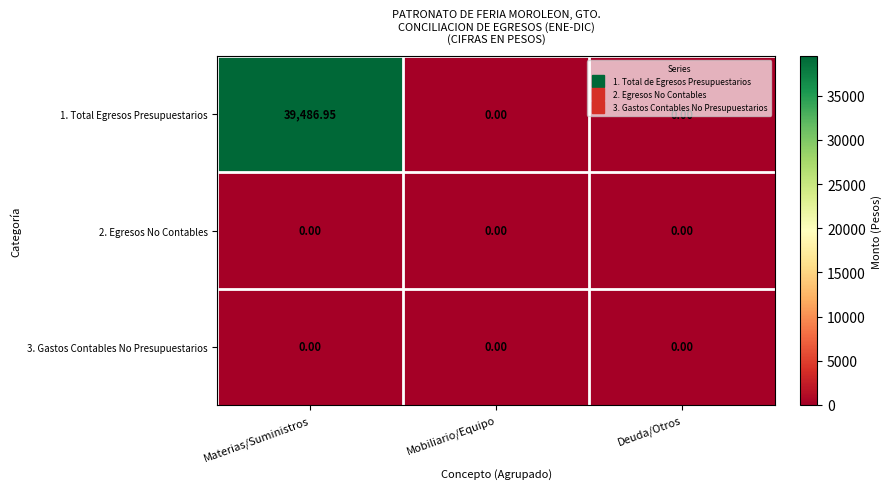

At which label does 1. Total Egresos Presupuestarios reach its peak?

Materias/Suministros